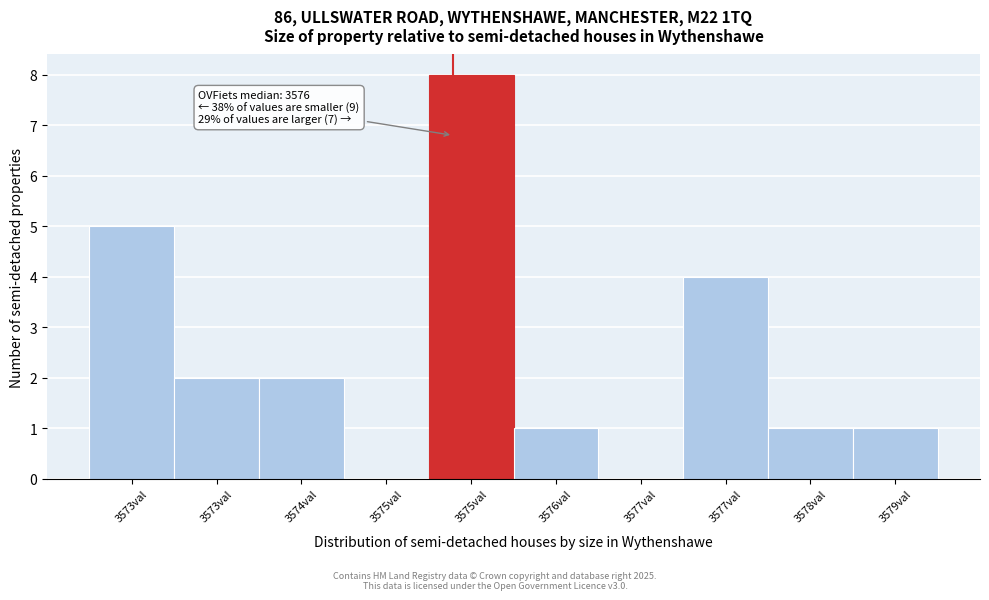

Are the bars horizontal?

No